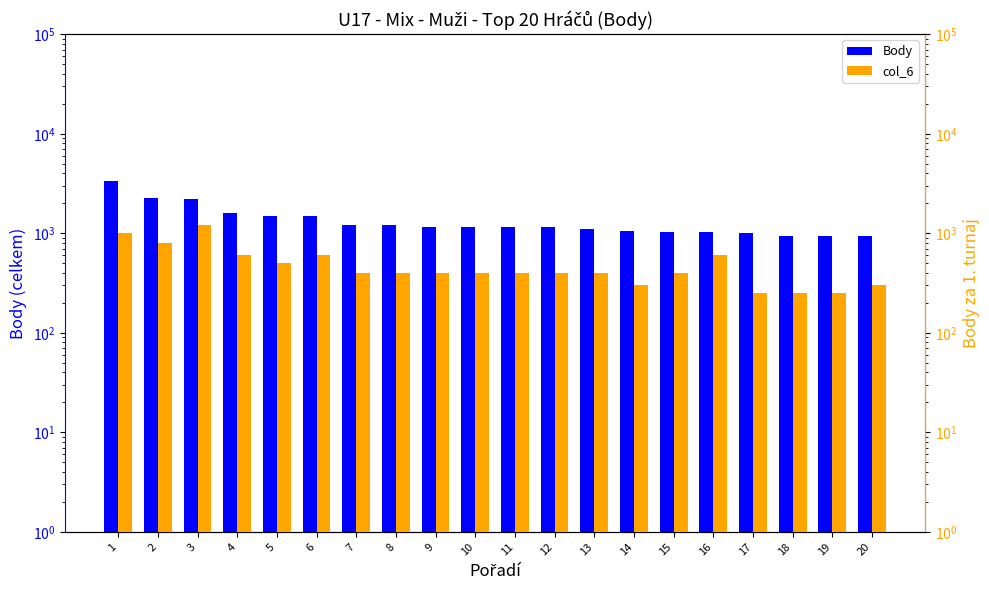

Which has a higher value, 10 or 13?

10